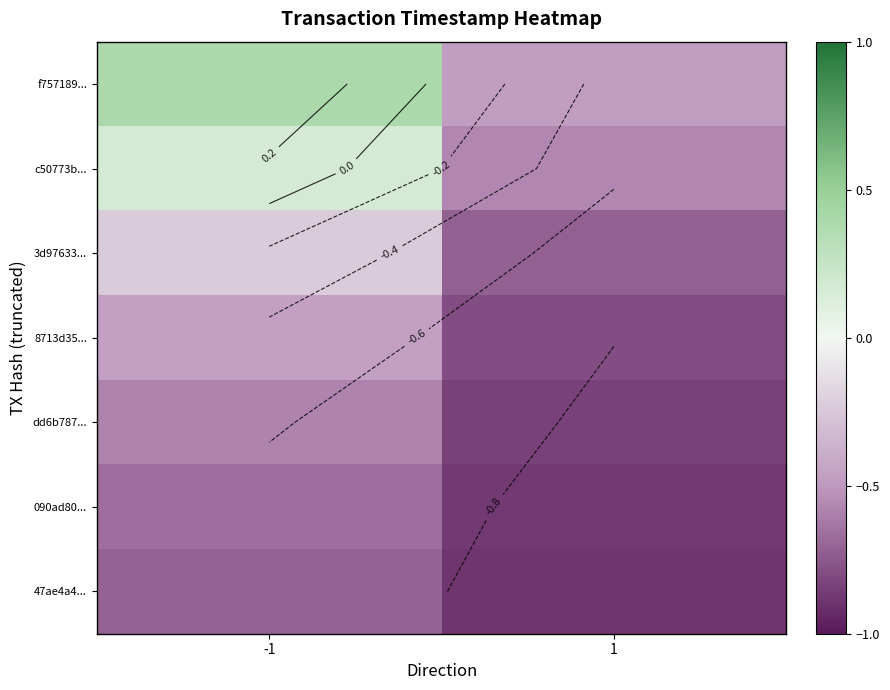

What is the difference between the highest and lowest values at -1?

1.1